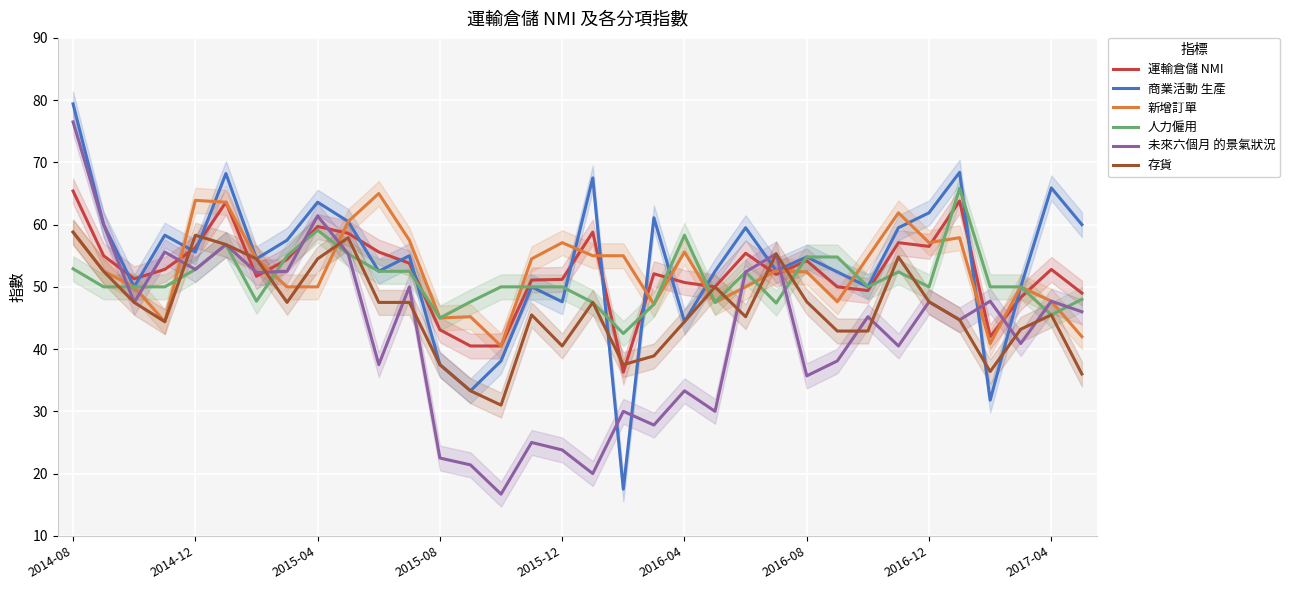

What is the minimum value for 商業活動 生產?

17.5